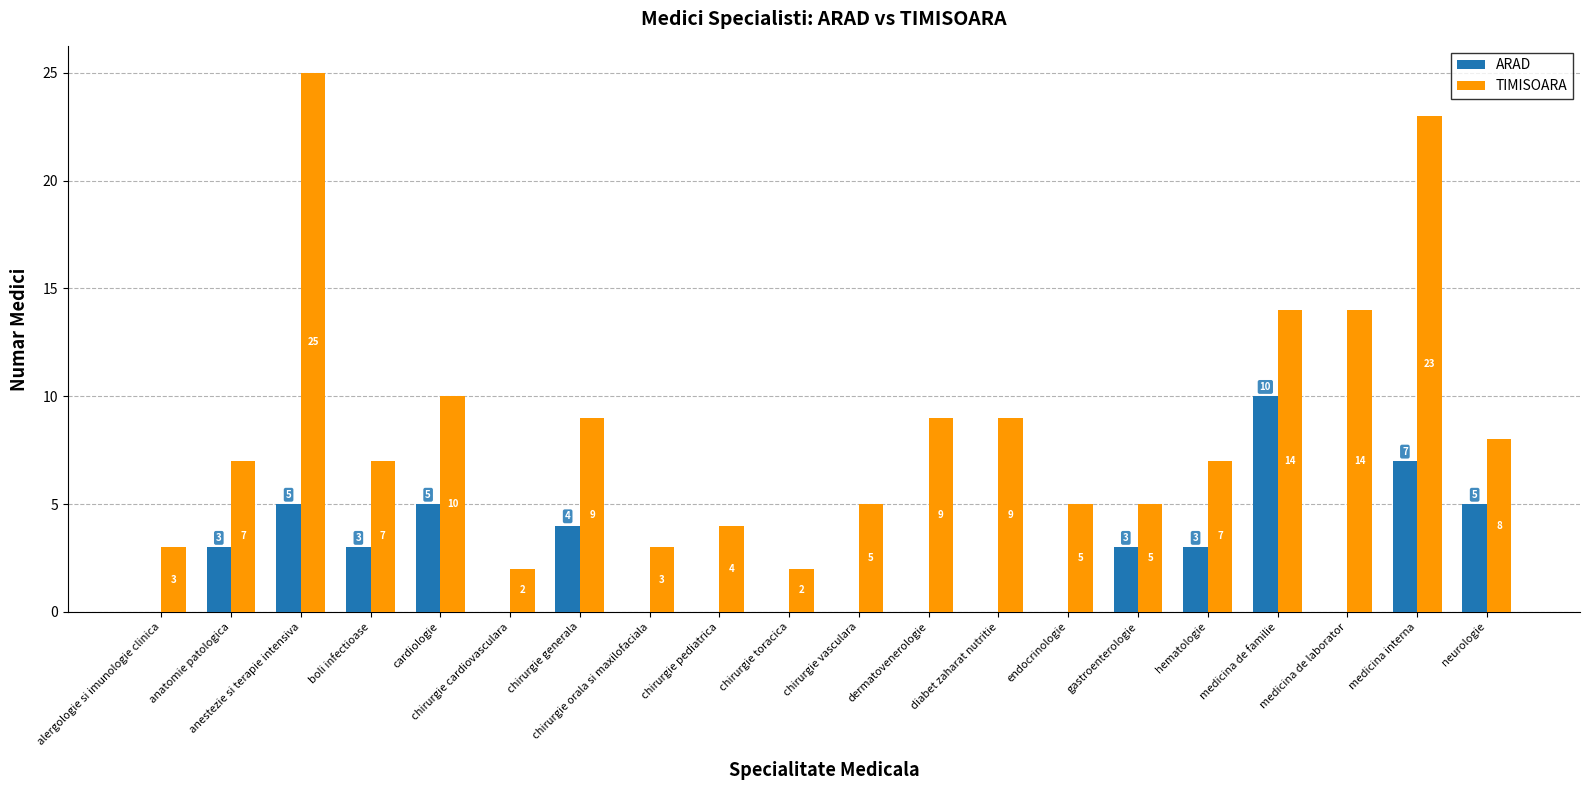

What is the highest value of the TIMISOARA series?

25